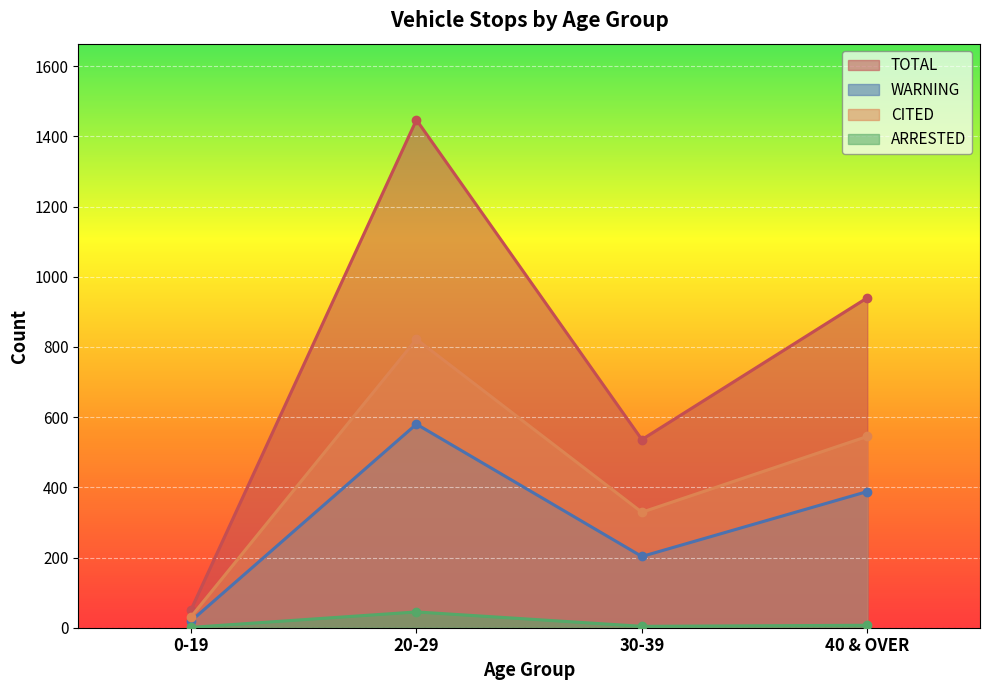

True or false: ARRESTED has a value of 1 at 0-19.

True